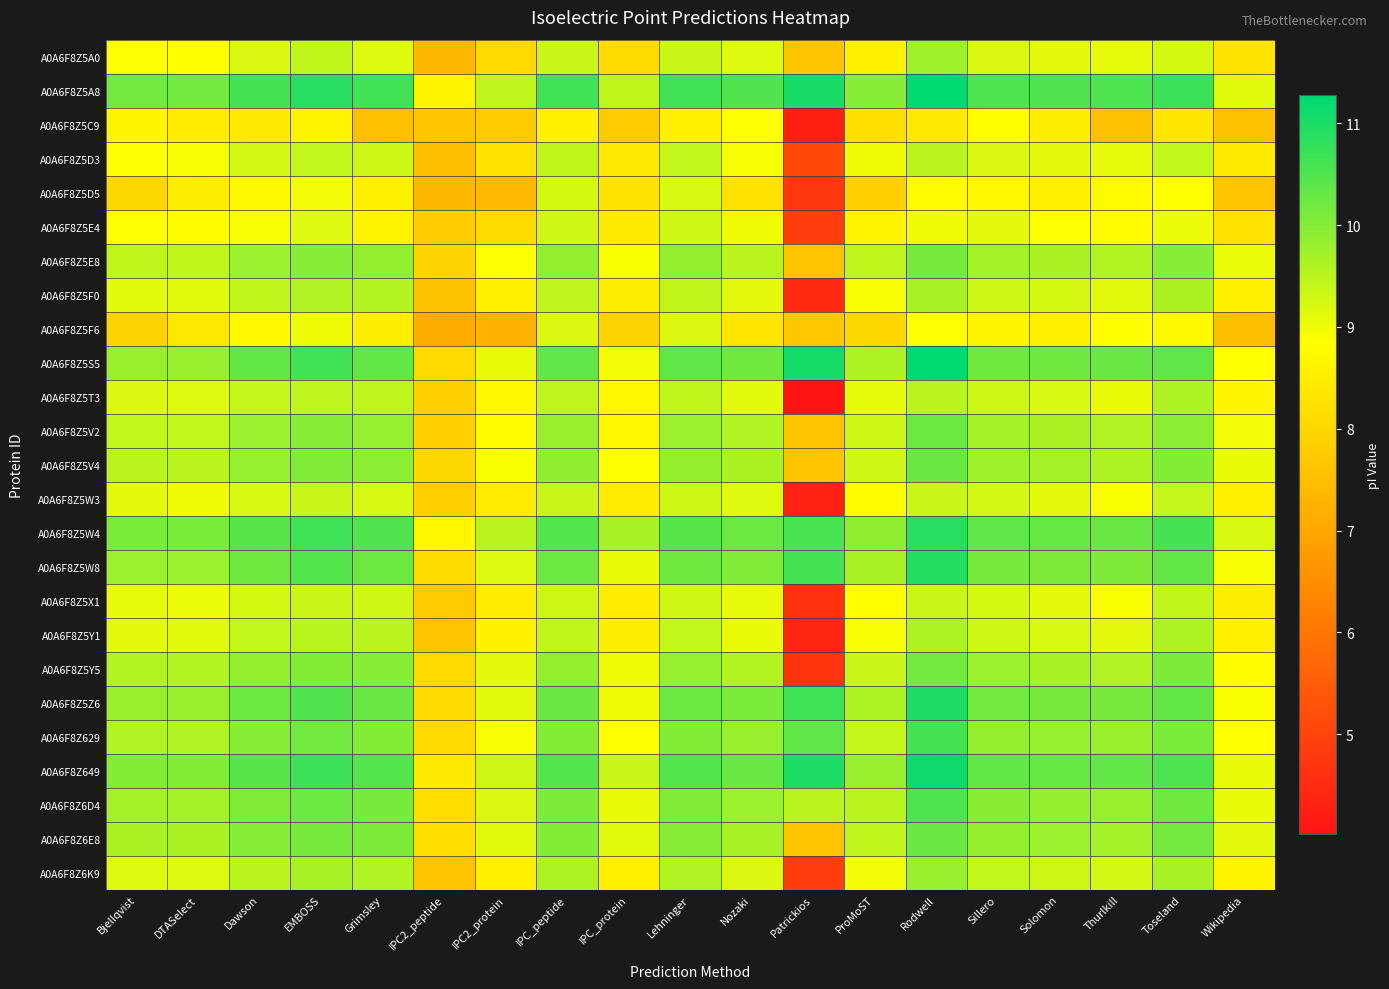

At IPC_protein, list the series in order from smallest to largest.

A0A6F8Z5C9, A0A6F8Z5F6, A0A6F8Z5A0, A0A6F8Z5D5, A0A6F8Z5D3, A0A6F8Z5E4, A0A6F8Z5W3, A0A6F8Z5X1, A0A6F8Z5F0, A0A6F8Z5Y1, A0A6F8Z6K9, A0A6F8Z5T3, A0A6F8Z5V2, A0A6F8Z5V4, A0A6F8Z629, A0A6F8Z5E8, A0A6F8Z5S5, A0A6F8Z5Y5, A0A6F8Z5Z6, A0A6F8Z5W8, A0A6F8Z6D4, A0A6F8Z6E8, A0A6F8Z649, A0A6F8Z5A8, A0A6F8Z5W4